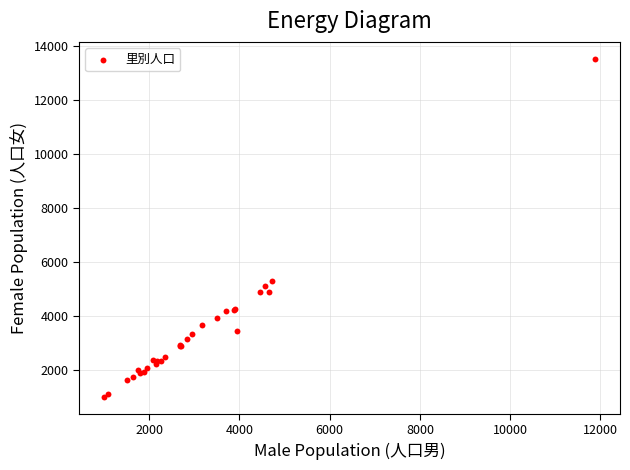

What Y value in the scatter plot is closest to 7272?

5314